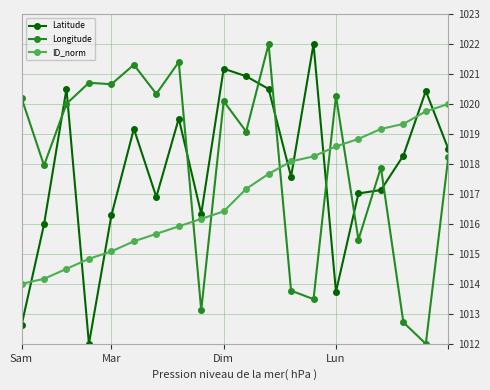

What is the value of the ID_norm point at the 1st from the left?

1014.0